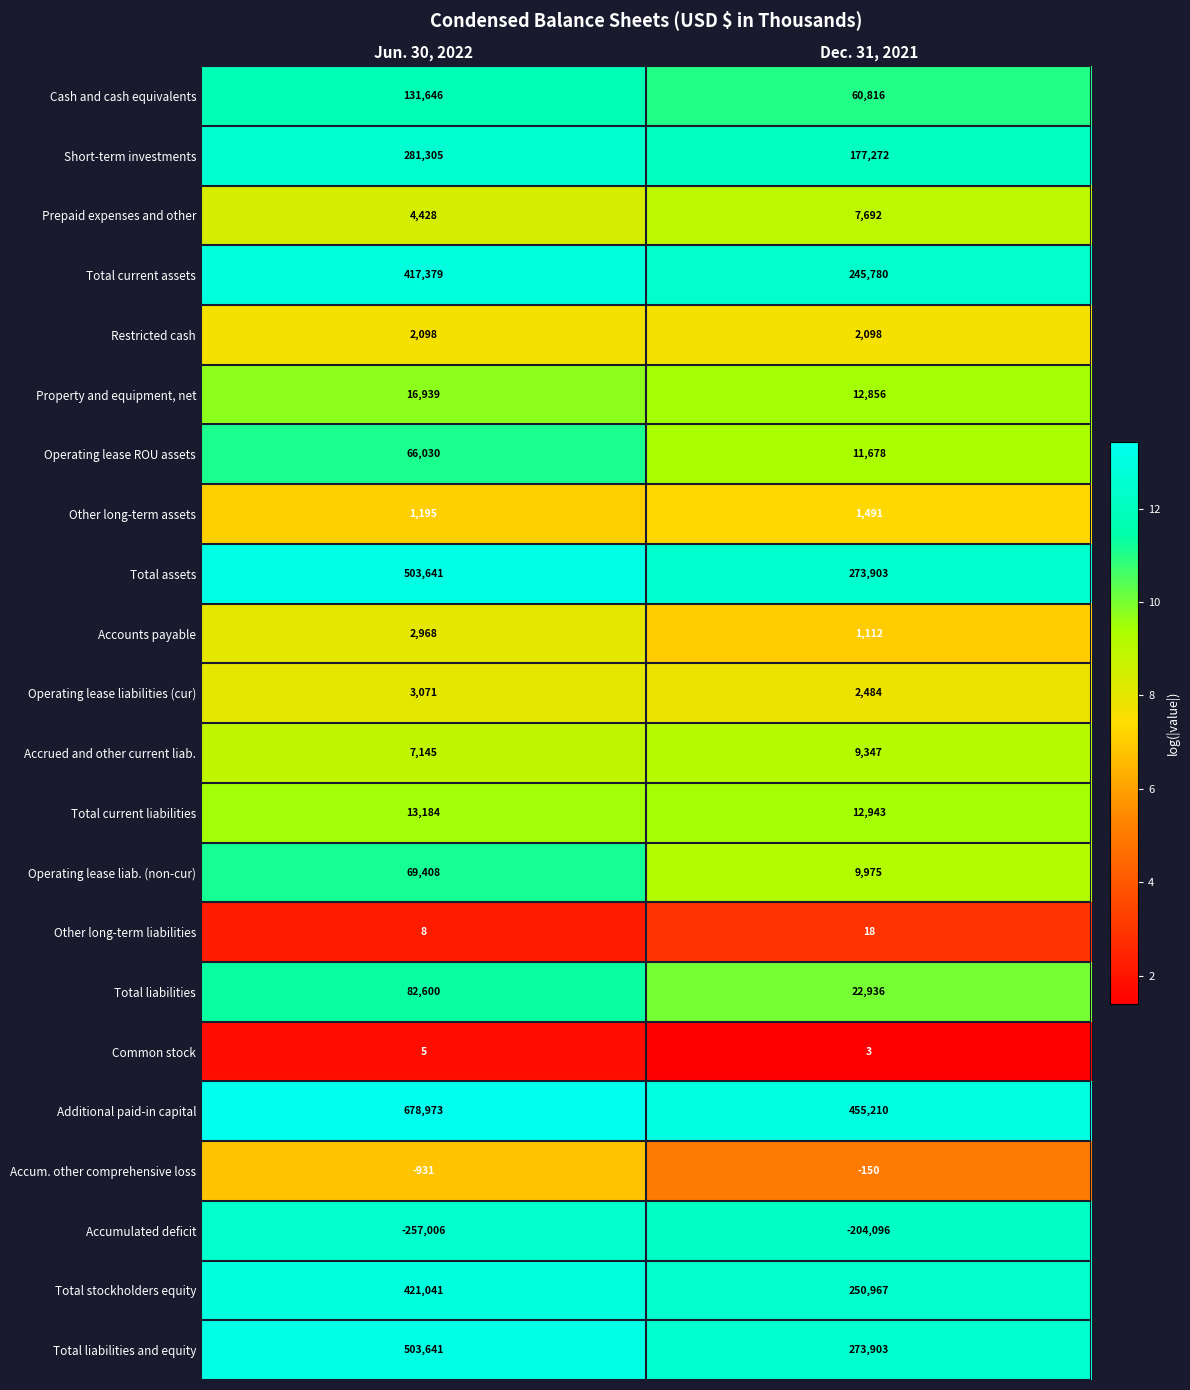

What value does the Operating lease liab. (non-cur) series have at Jun. 30, 2022?

69408